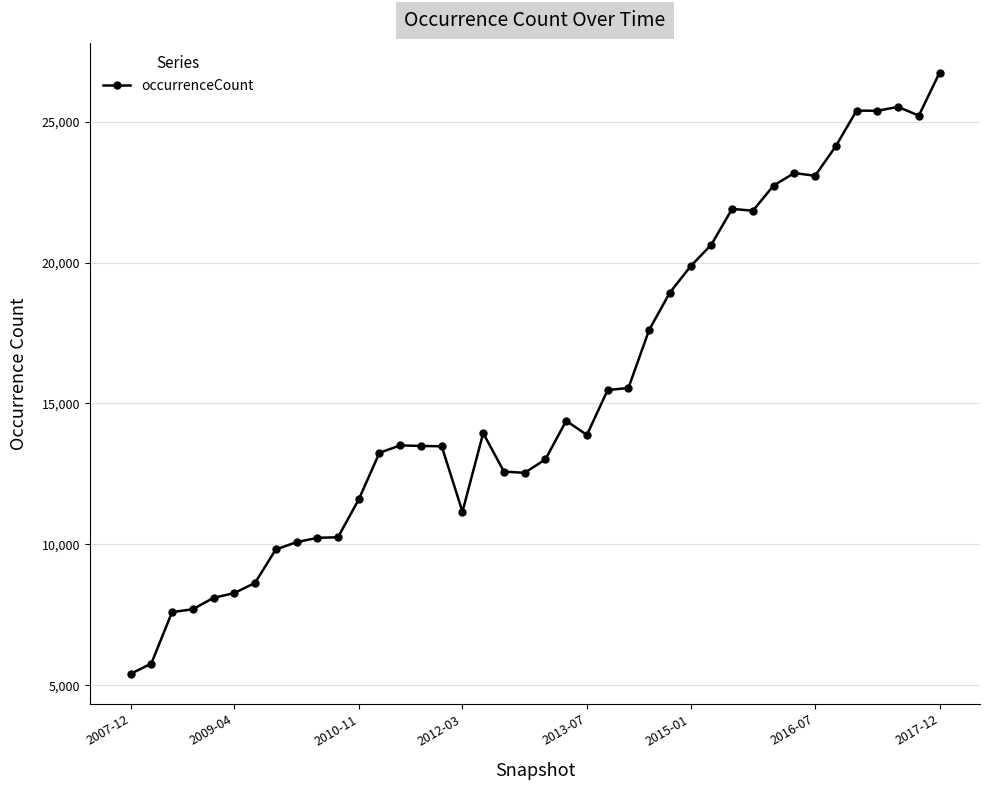

True or false: there are more than 1 points higher than both neighbors.

True